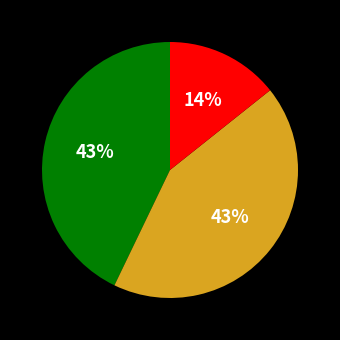

How many slices are in this pie chart?

3